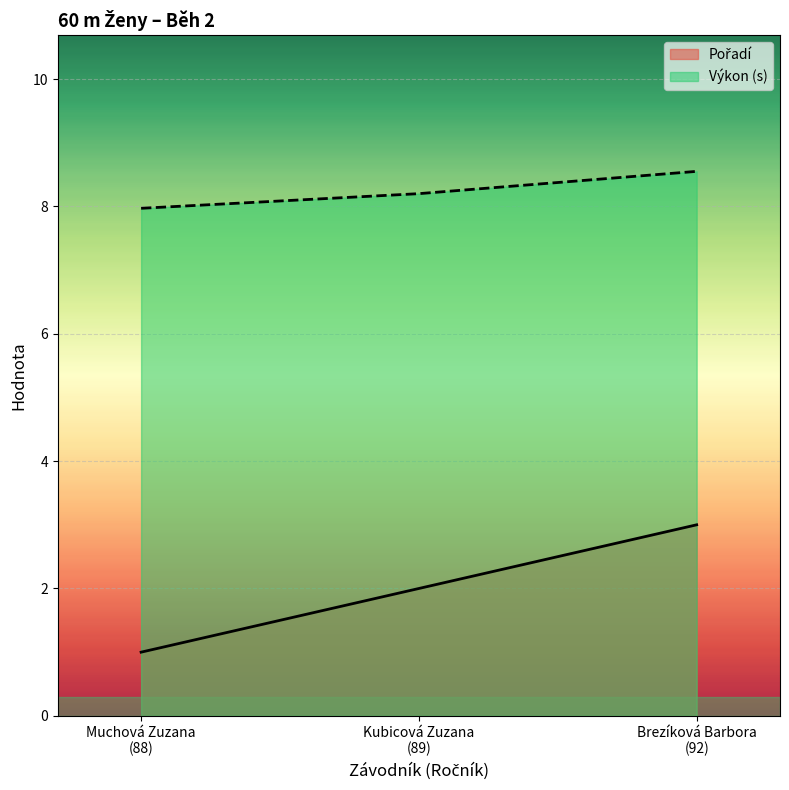

Between Muchová Zuzana
(88) and Brezíková Barbora
(92), which series saw the biggest shift?

Pořadí